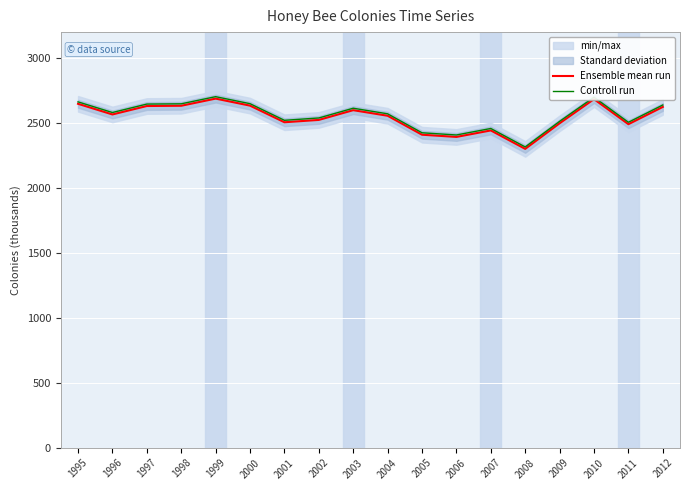

Which series changed the most between 2001 and 2003?

Ensemble mean run